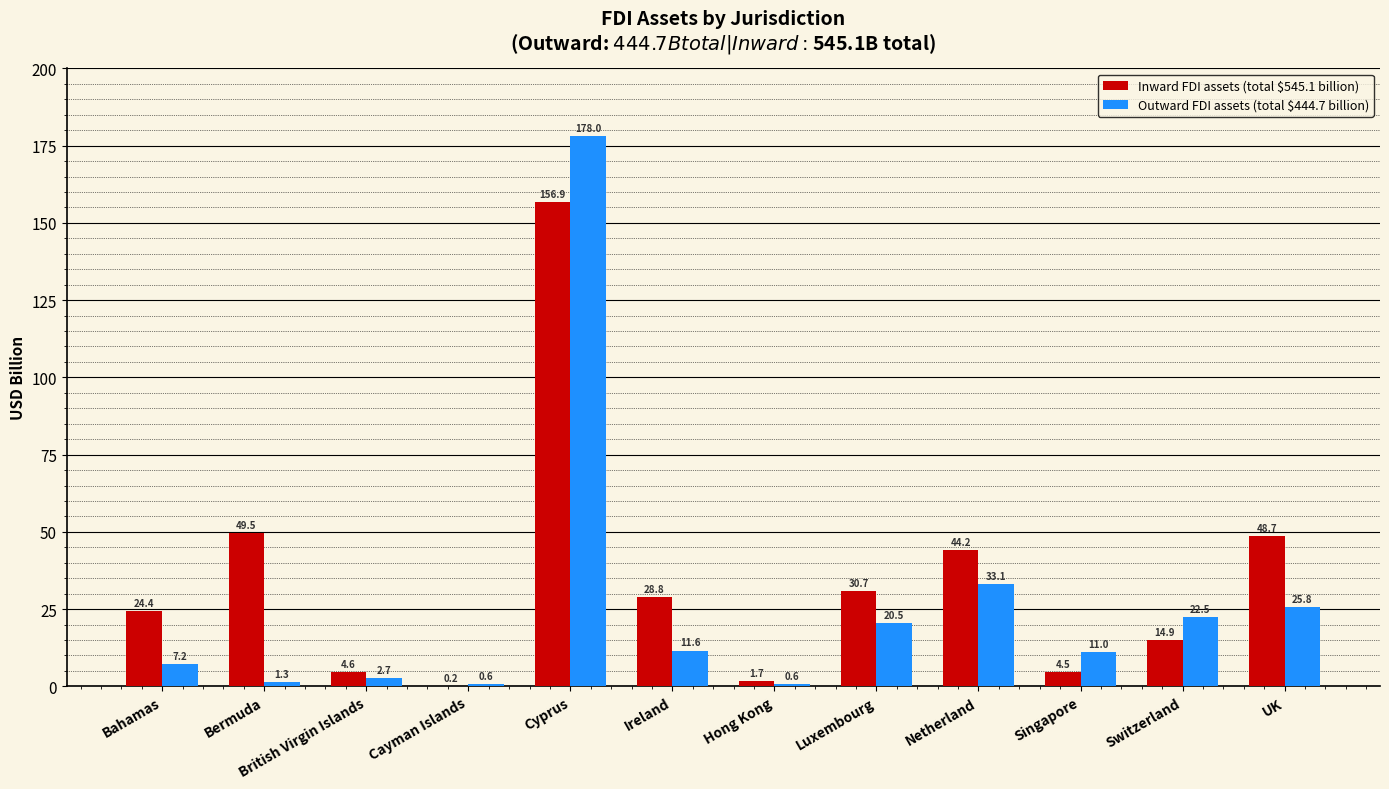

Which series has the widest spread of values?

Outward FDI assets (total $444.7 billion)